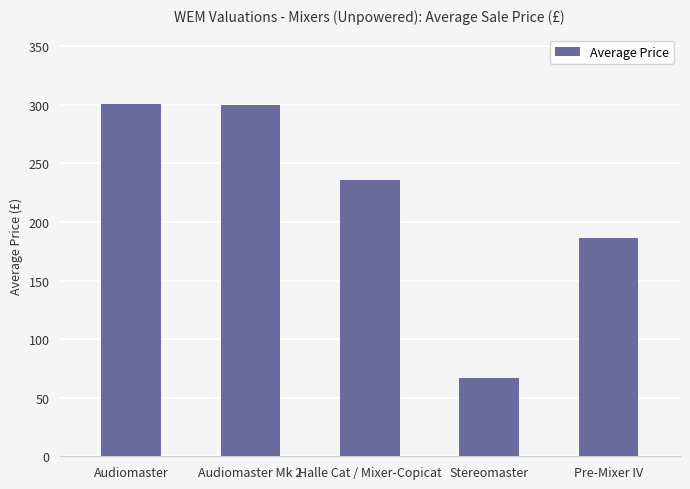

What is the approximate value at Audiomaster Mk 2?

300.0